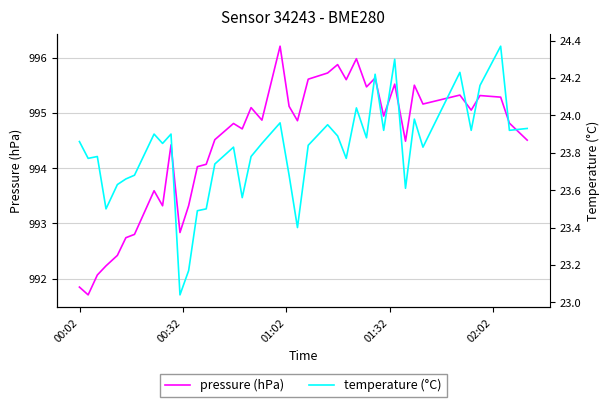

What is the value of the temperature (°C) point at the 30th from the left?

23.9